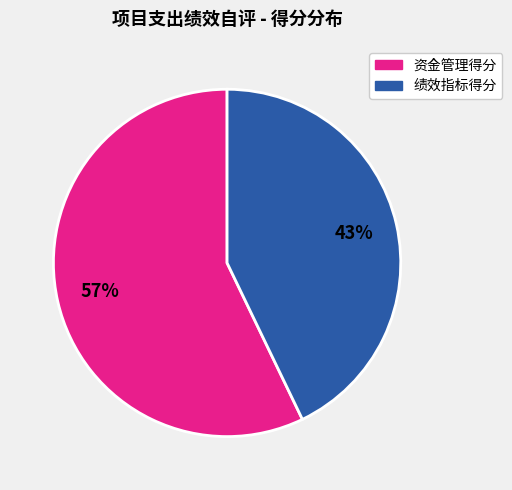

To the nearest percent, what portion does 绩效指标得分 represent?

43%